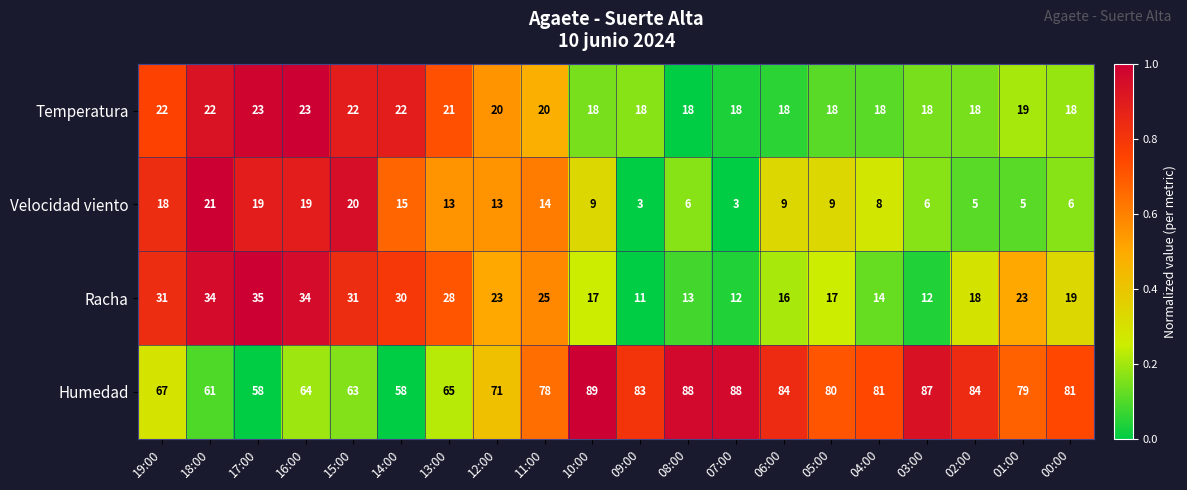

Count the number of data series in this chart.

4